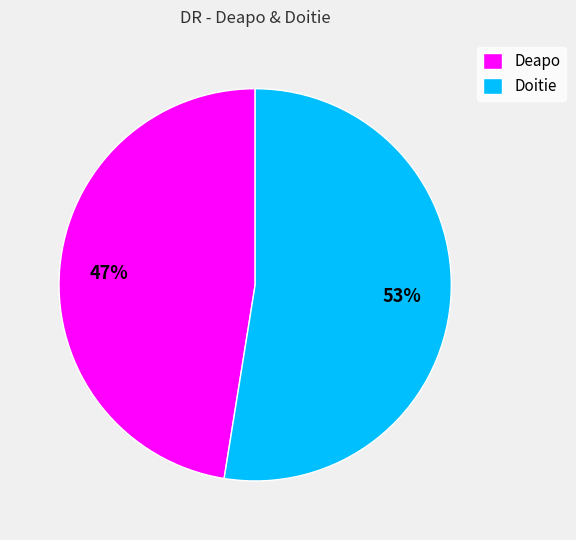

What percentage is the Doitie slice, to the nearest percent?

53%